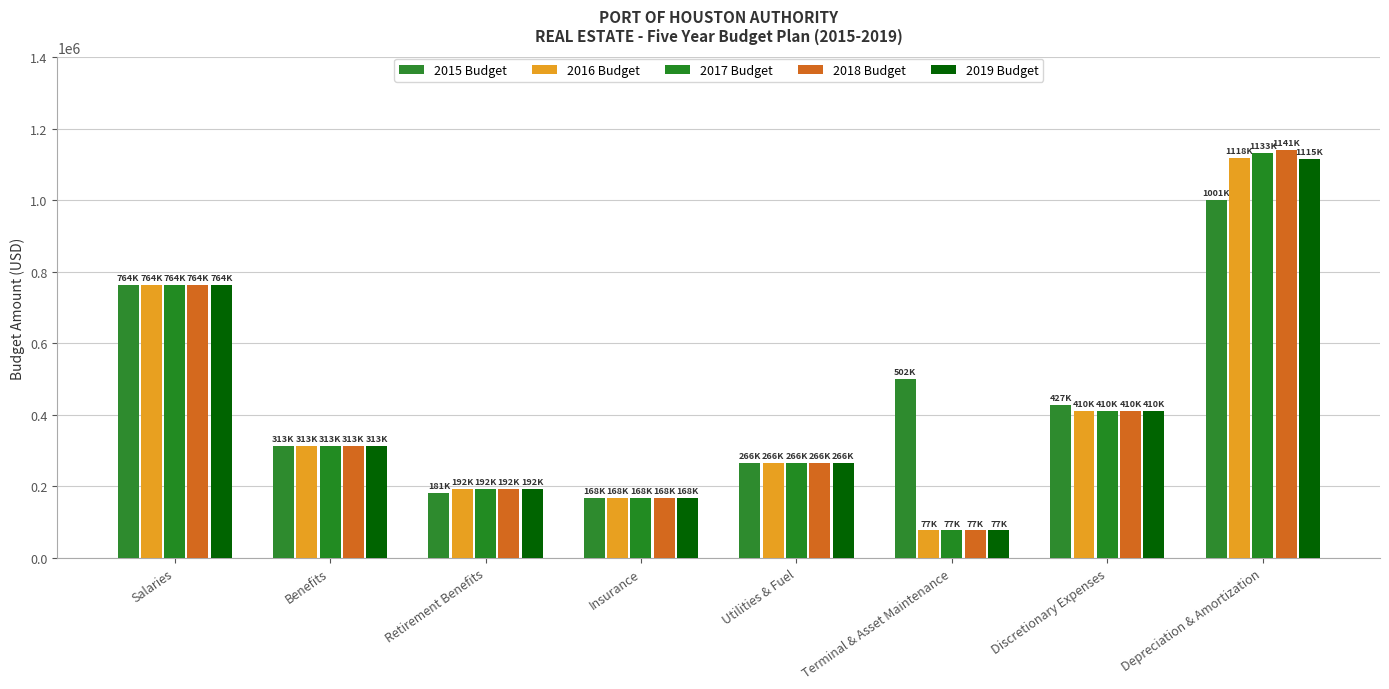

What are all the series names shown in the legend?

2015 Budget, 2016 Budget, 2017 Budget, 2018 Budget, 2019 Budget